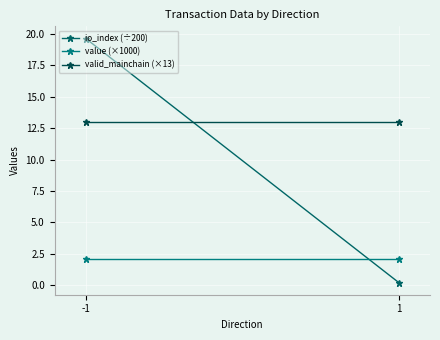

What is the sum of all io_index (÷200) values?

19.9